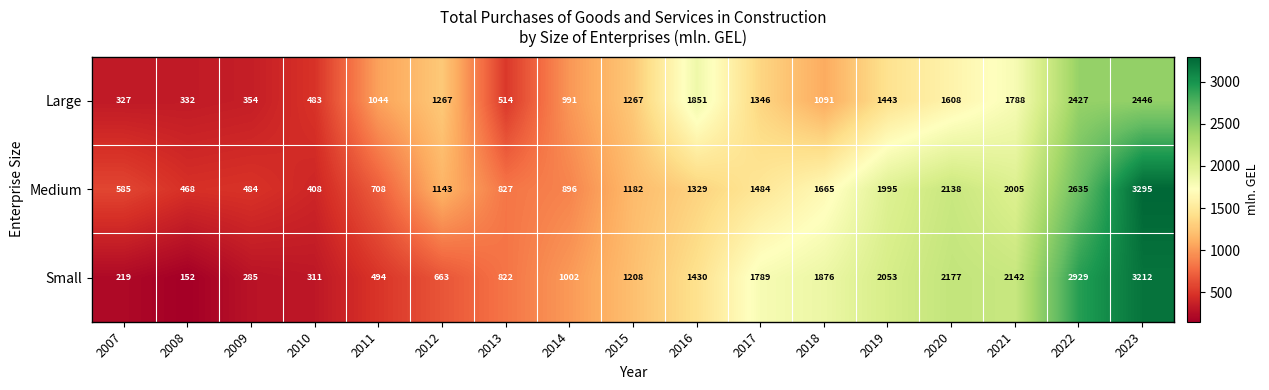

What is the smallest value displayed?

152